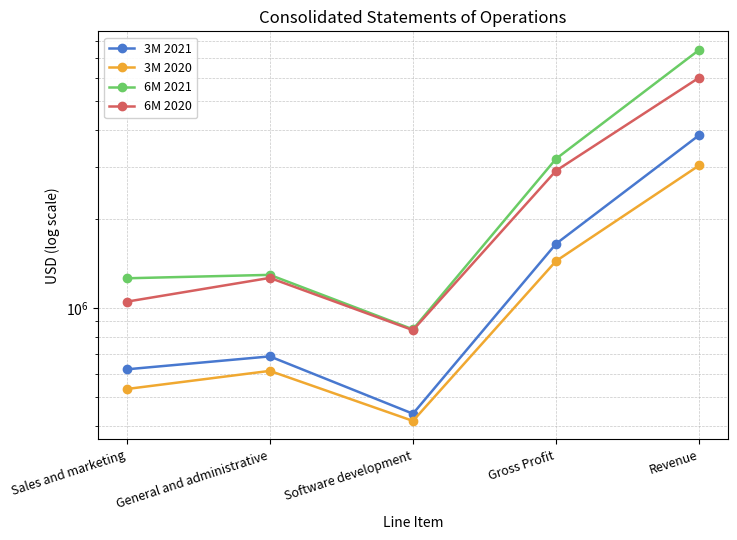

Is this an area chart (filled region under the line)?

No